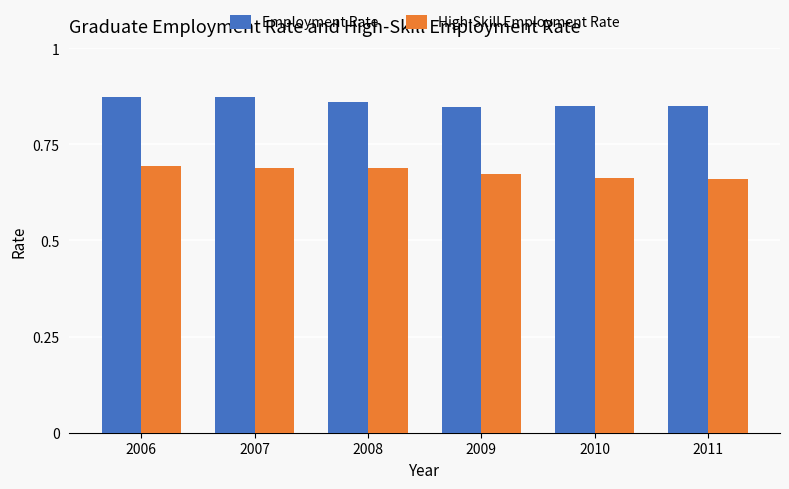

Between 2006 and 2008, which series saw the biggest shift?

Employment Rate